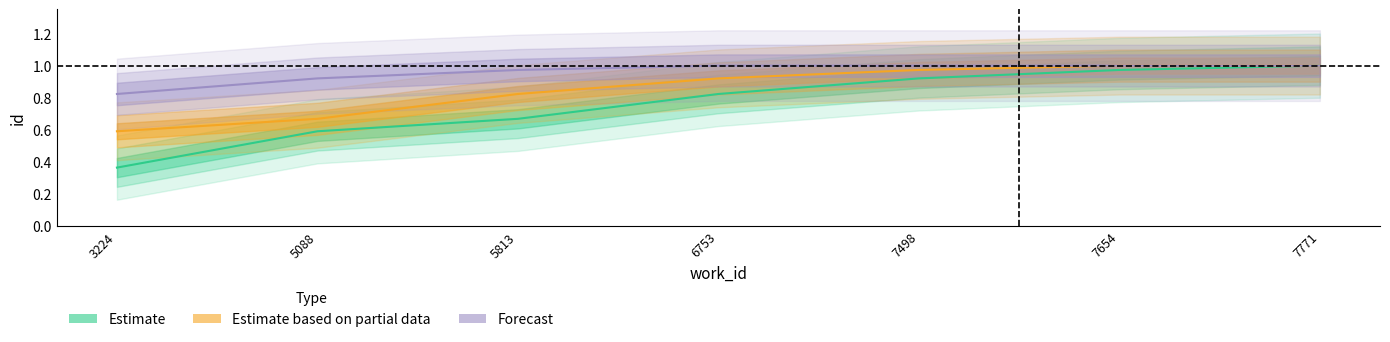

Reading right to left, list all the values displayed in this chart.

Estimate: 1.0	1.0	0.9	0.8	0.7	0.6	0.4
Estimate based on partial data: 1.0	1.0	1.0	0.9	0.8	0.7	0.6
Forecast: 1.0	1.0	1.0	1.0	1.0	0.9	0.8